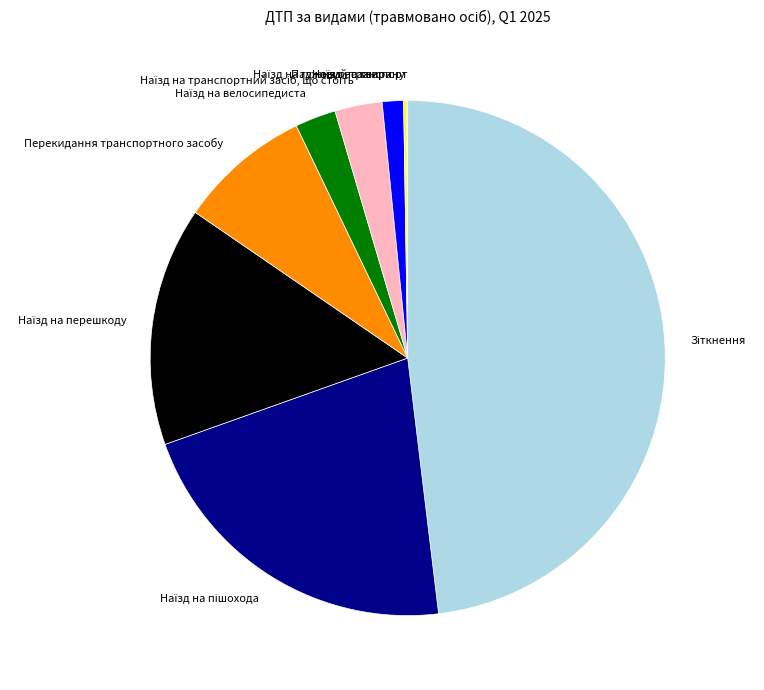

Is Перекидання транспортного засобу the majority of the pie?

No